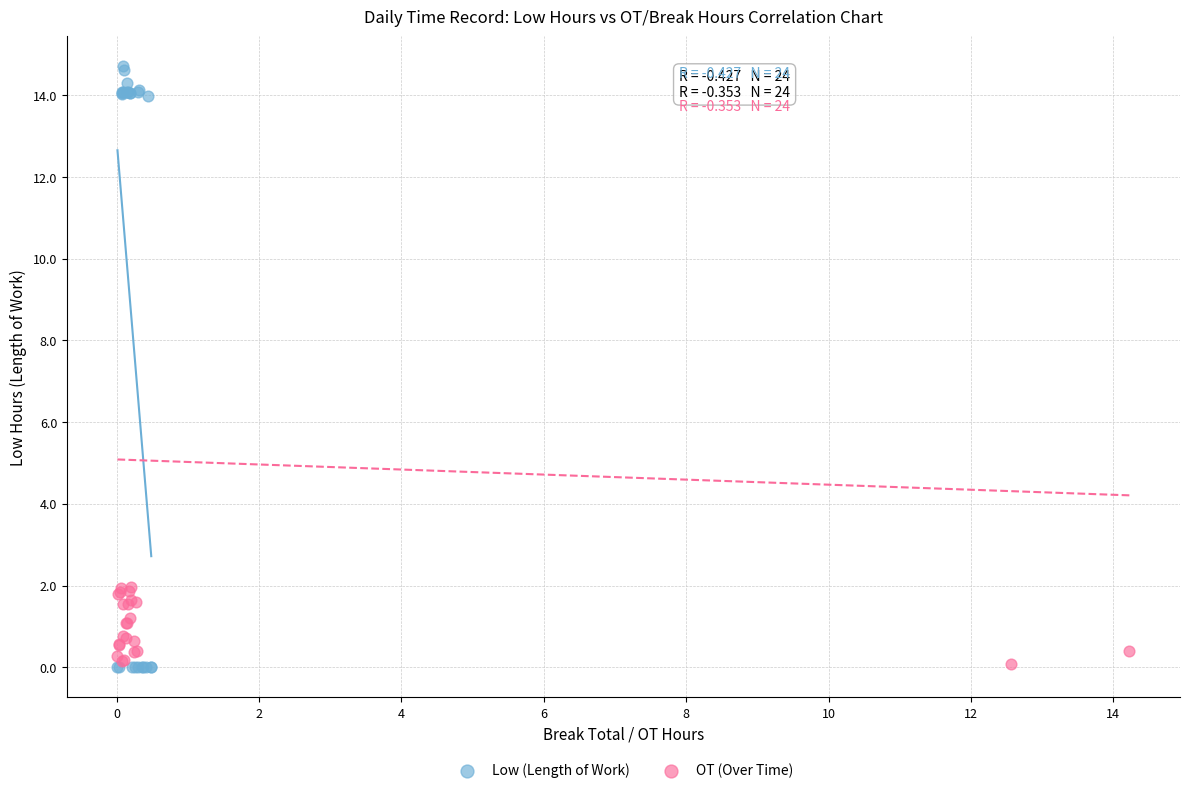

Which series has the largest Y range (max minus min)?

Low (Length of Work)